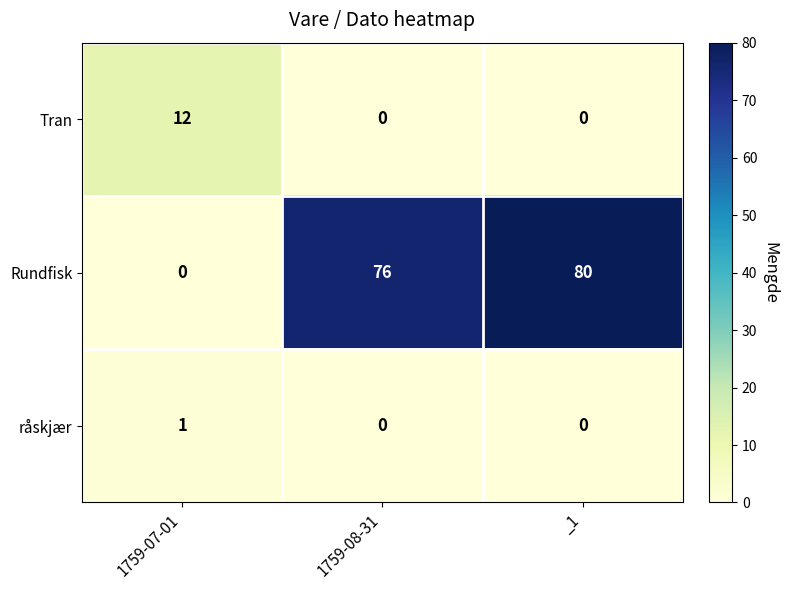

Which series has the largest total across all categories?

Rundfisk